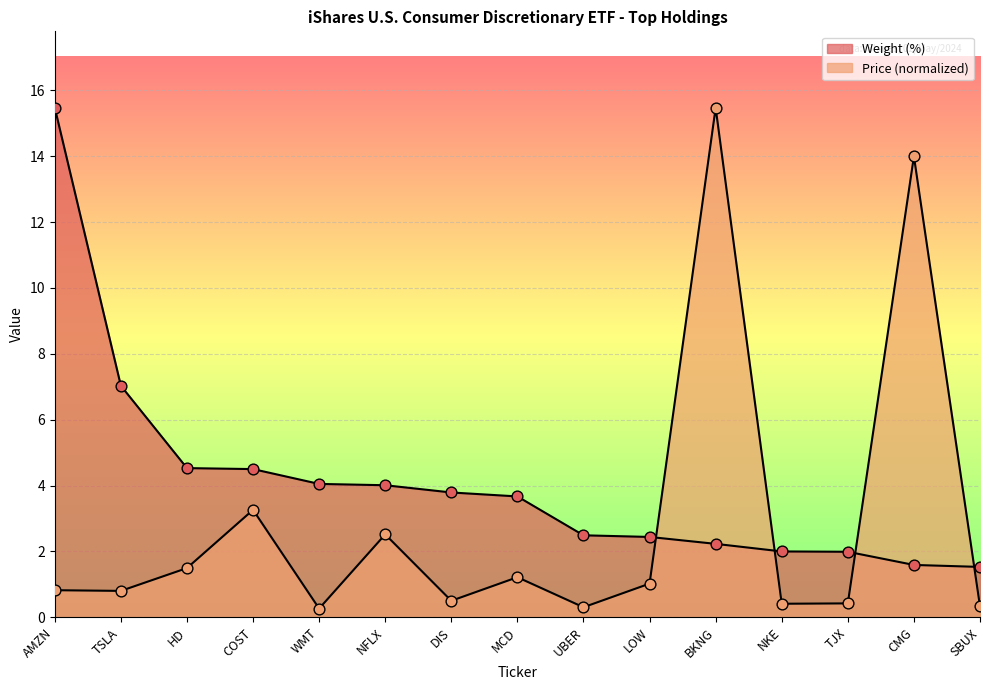

Which series has the largest total across all categories?

Weight (%)